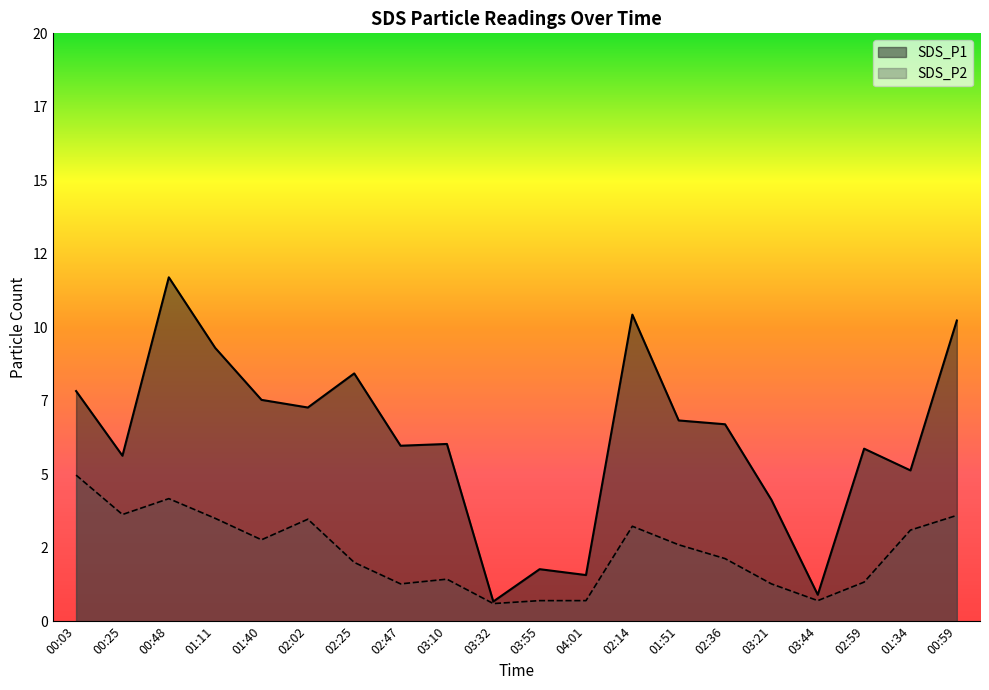

What position from the left is 00:03?

1